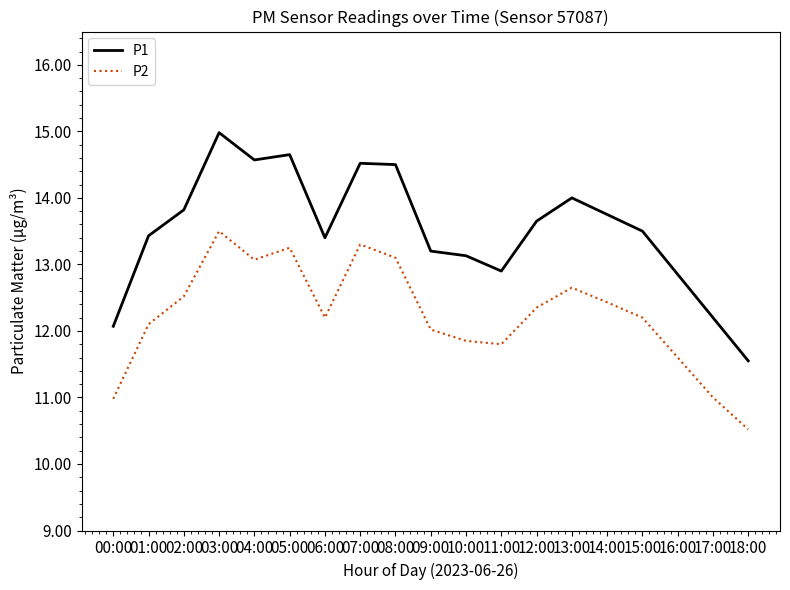

True or false: P2 and P1 cross at least once.

False